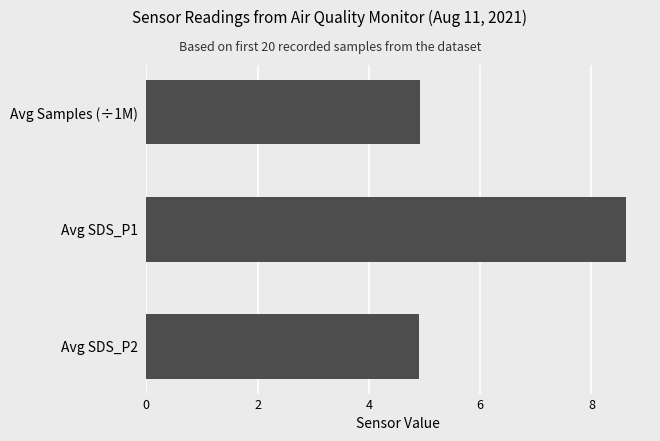

What is the difference between the maximum and minimum values?

3.7